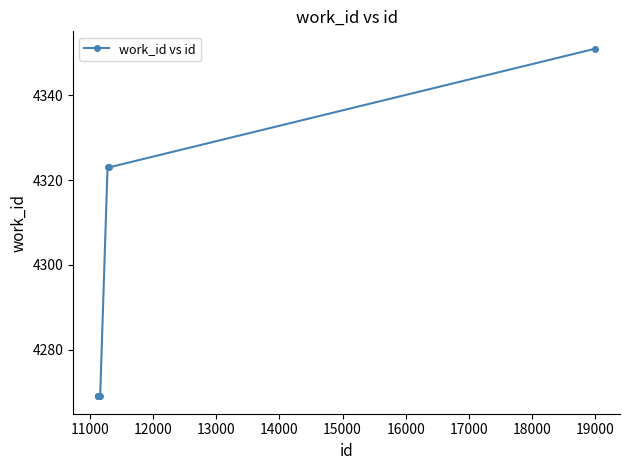

Reading left to right, extract all data points from this chart.

4269	4269	4269	4269	4269	4269	4269	4323	4323	4351